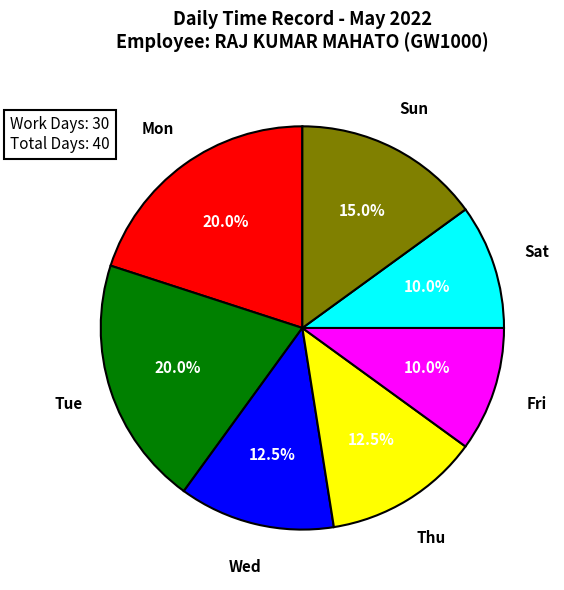

Which has a higher value, Tue or Sat?

Tue